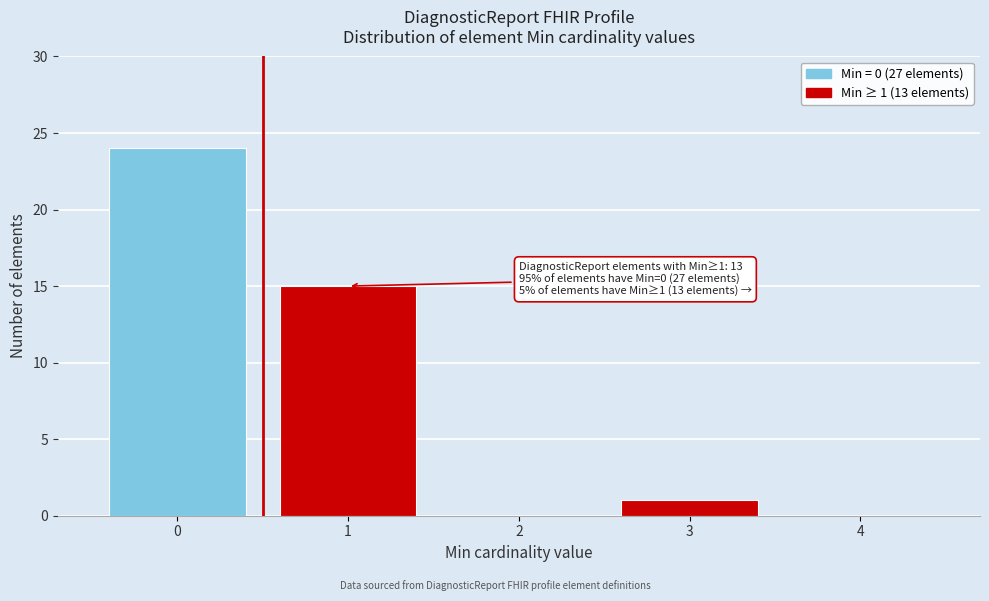

Over which range of the x-axis is the bar tallest?

-0.5 to 0.5